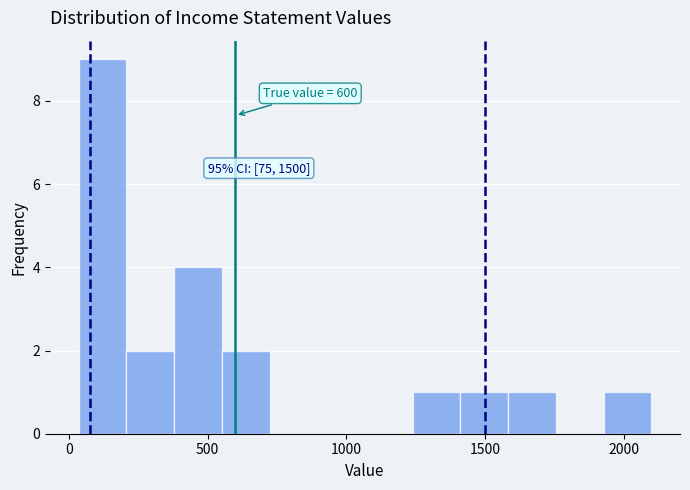

Read against the x-axis, roughly where is the centre of the tallest bar?

100